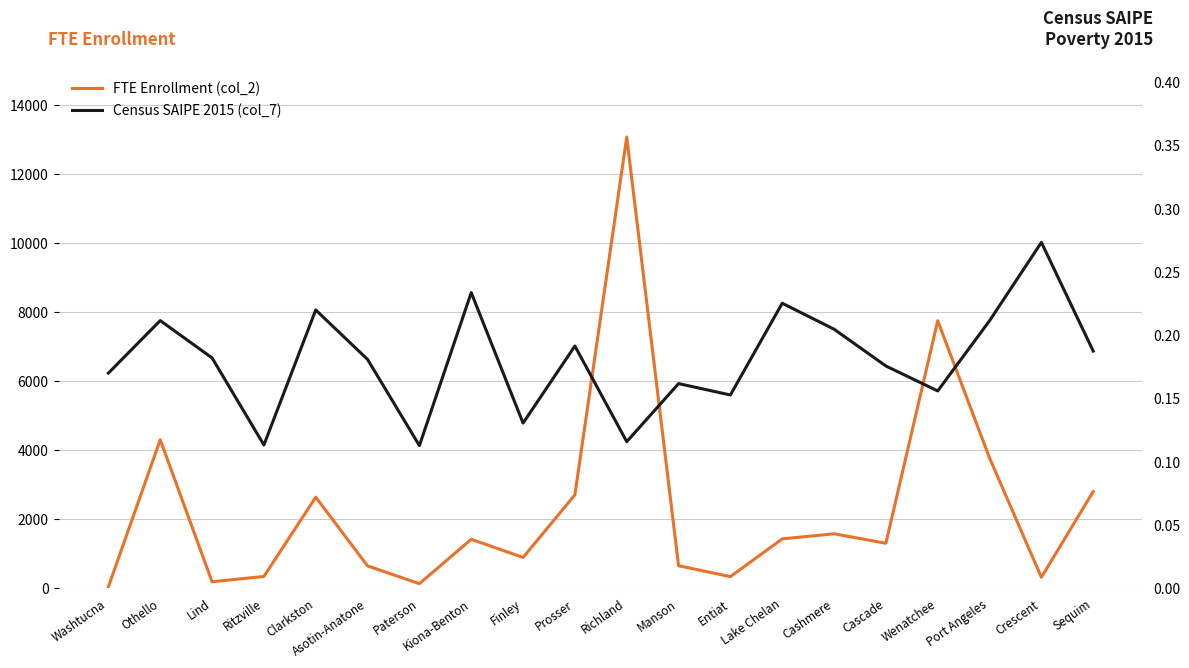

Where is Census SAIPE 2015 (col_7) nearest to the value 0?

Paterson